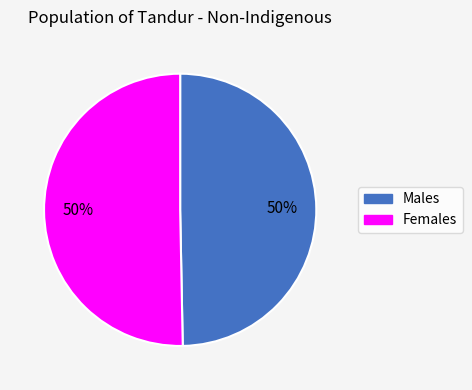

To the nearest percent, what is the combined percentage of Males and Females?

100%